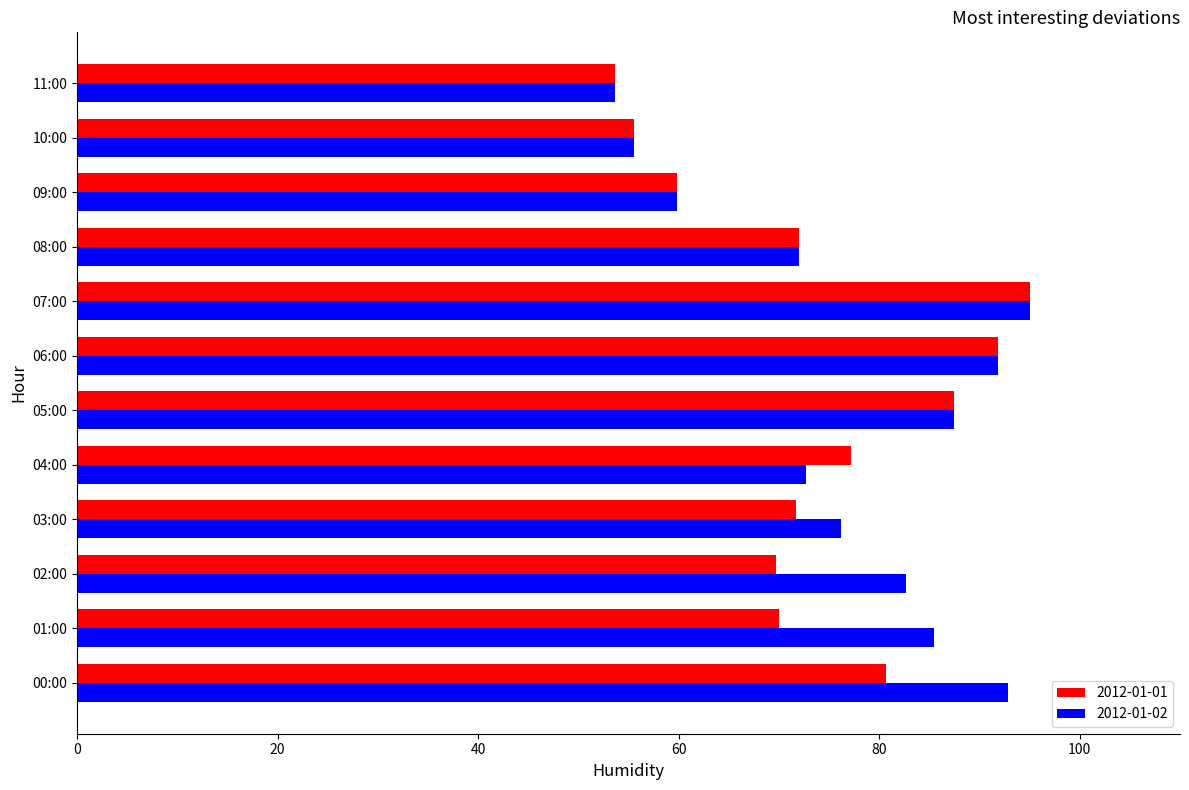

What is the highest value of the 2012-01-01 series?

95.0